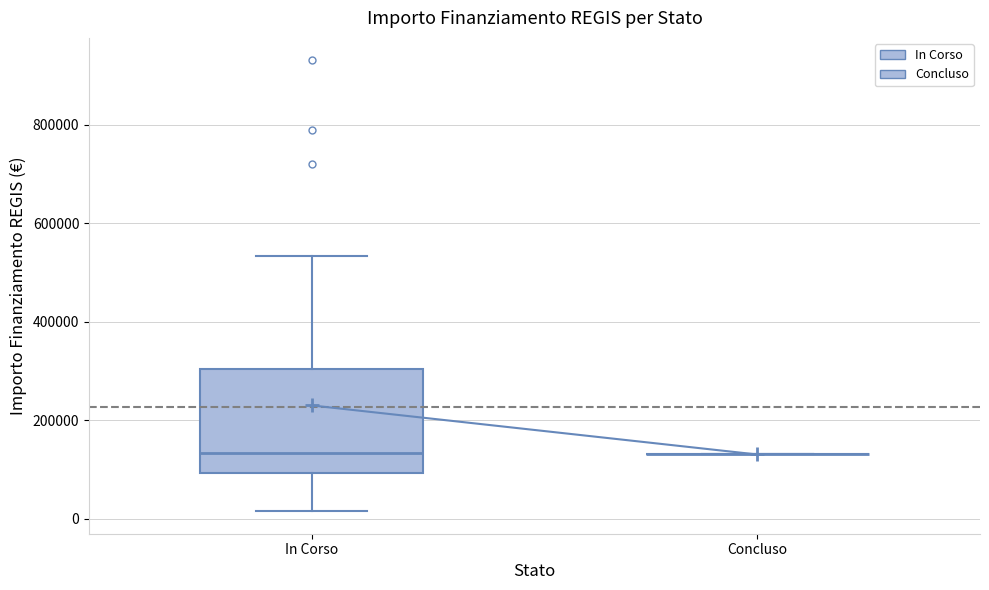

Reading left to right, transcribe this box plot: for each box, give where its median line is, the range the box spans, and where its two whiskers end, as read against the y-axis. The values are not printed on the chart, so give them approximately, as read against the axis.

In Corso: median 140000, box 100000 to 300000, whiskers 20000 to 540000
Concluso: box collapsed to a line at 140000, whiskers 140000 to 140000